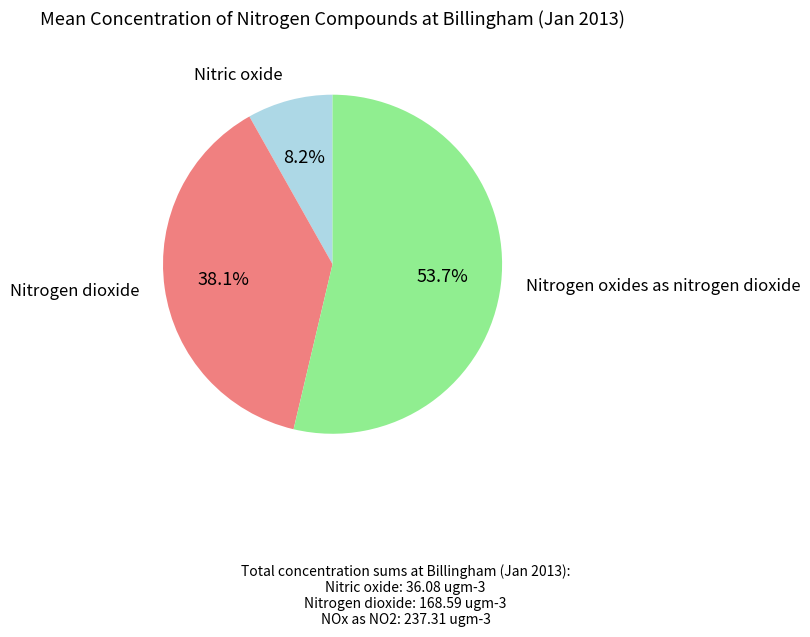

Is there any slice that represents more than half of the pie?

Yes